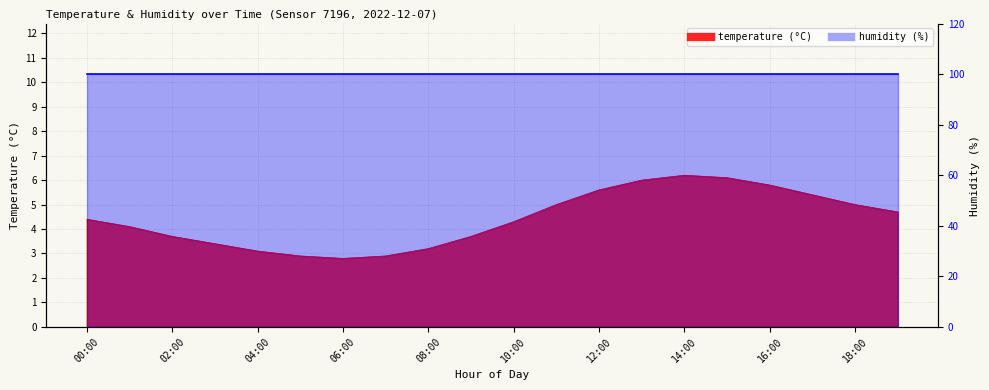

Rank the categories by value from lowest to highest.

06:00, 05:00, 07:00, 04:00, 08:00, 03:00, 02:00, 09:00, 01:00, 10:00, 00:00, 19:00, 11:00, 18:00, 17:00, 12:00, 16:00, 13:00, 15:00, 14:00